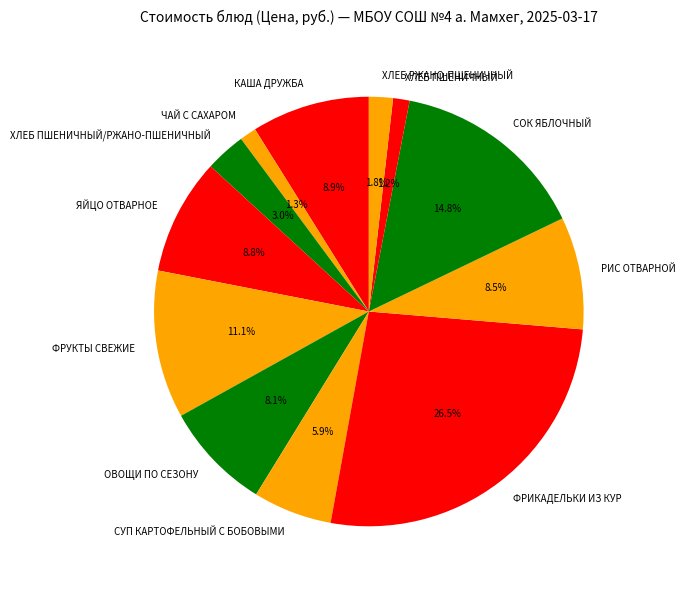

True or false: ЧАЙ С САХАРОМ accounts for 11% of the total.

False